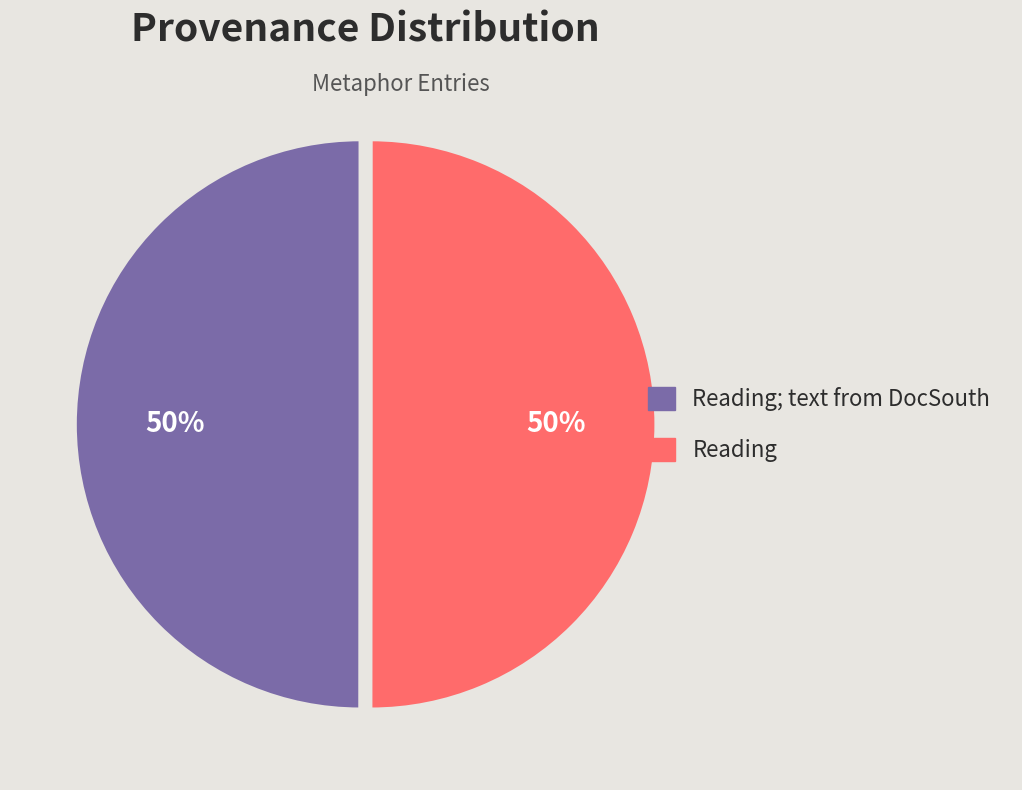

To the nearest percent, what is the average slice percentage?

50%